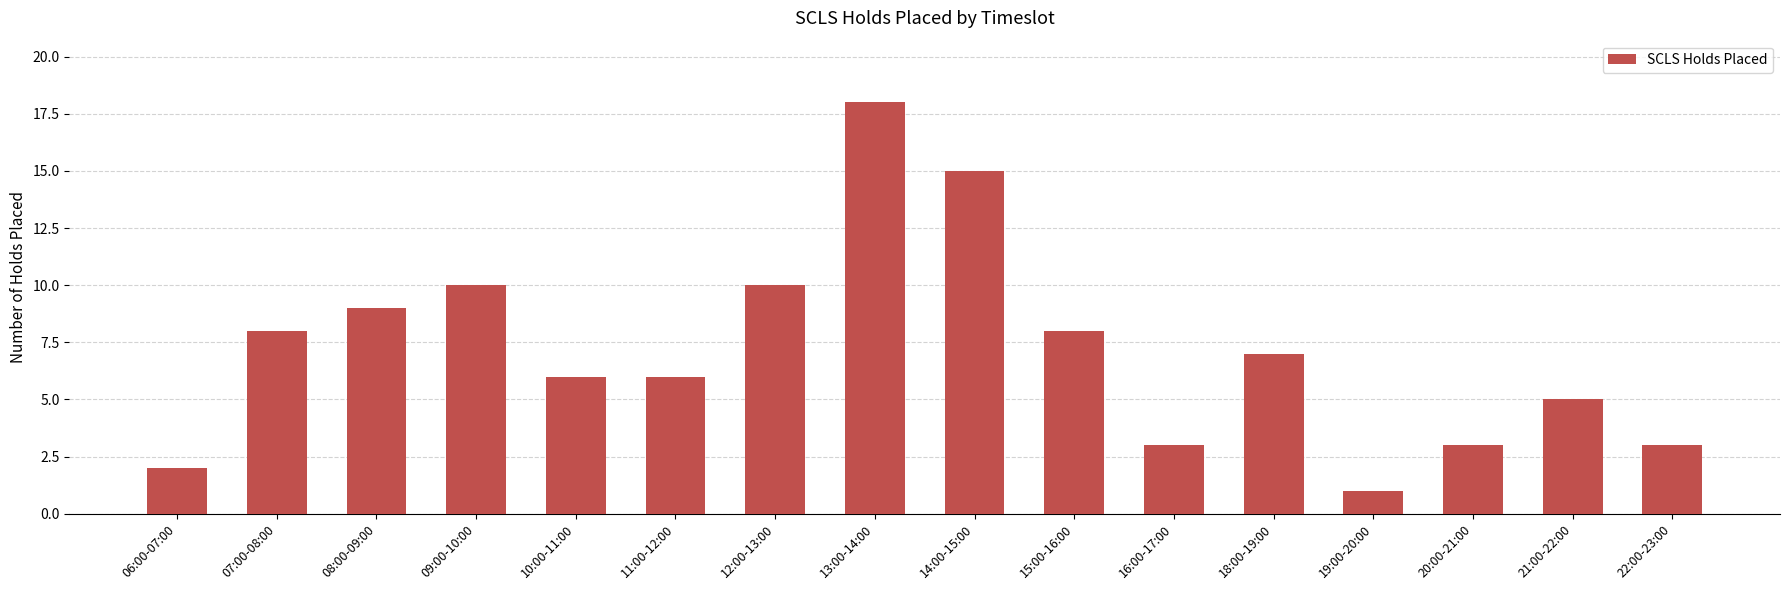

Is it true that the value at 12:00-13:00 is 10?

True